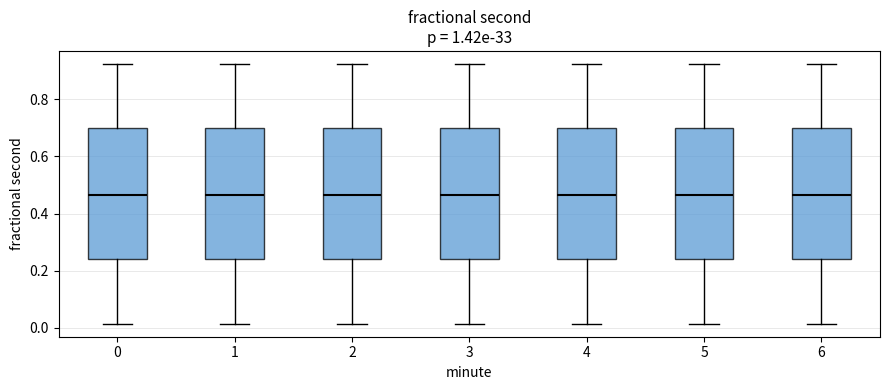

Where is the upper edge of the box at x = 0 on the y-axis? The values are not printed on the chart, so give them approximately, as read against the axis.

0.70